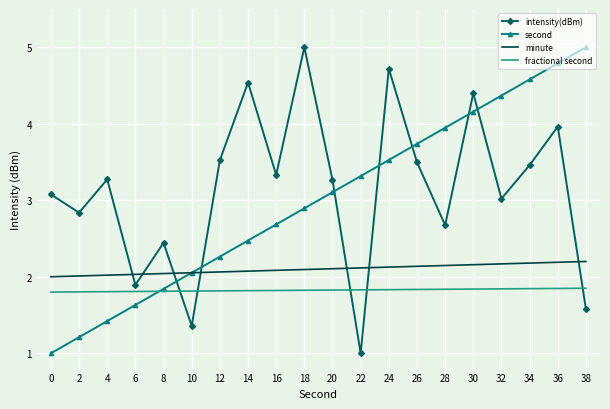

Rank the series at 26 from lowest to highest value.

fractional second, minute, intensity(dBm), second